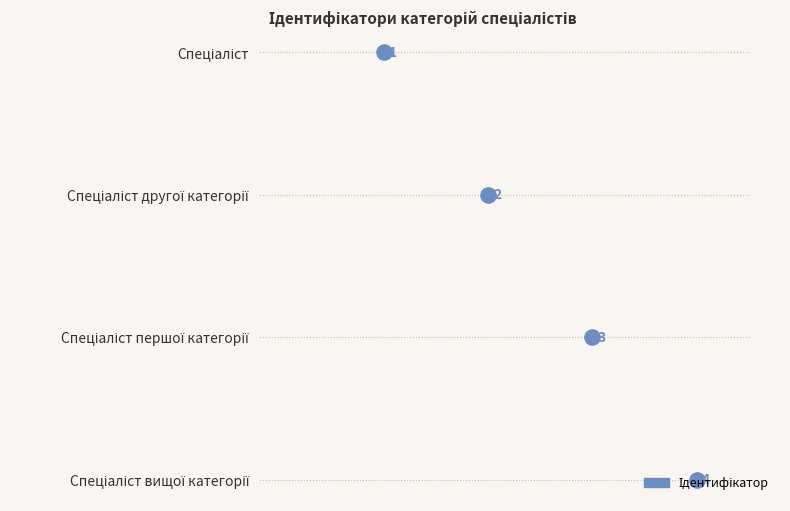

Which has a higher value, 1 or 2?

2